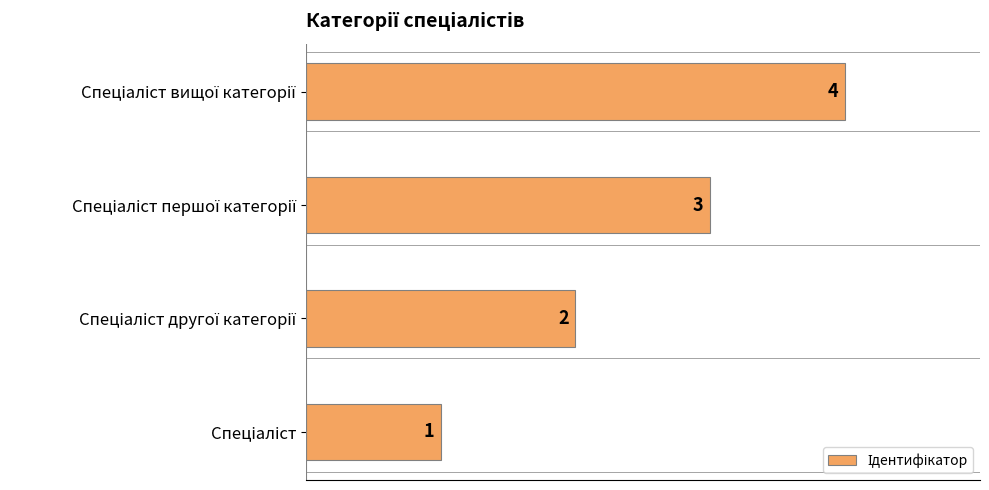

How many values are between 2 and 4?

3